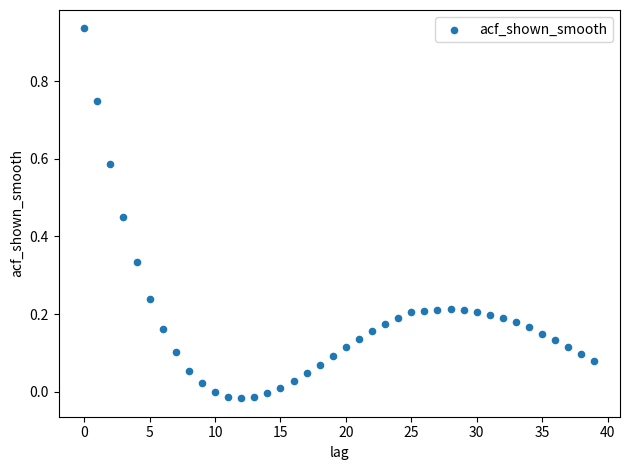

What is the range of Y values (max minus min)?

1.0